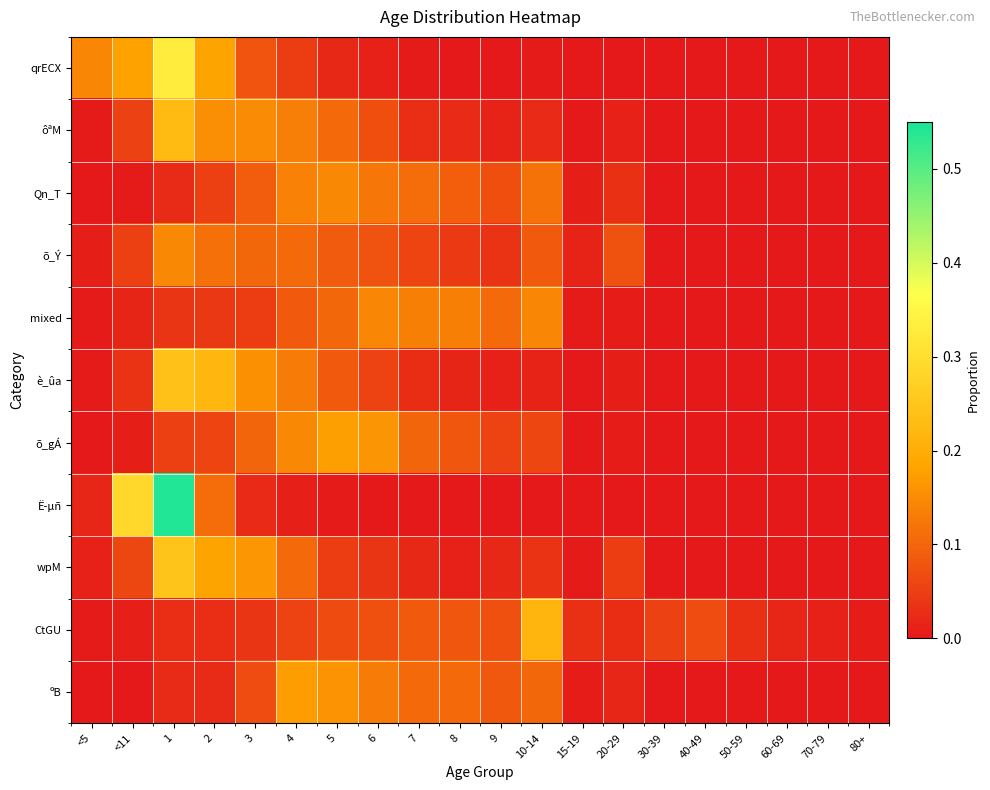

Reading left to right, what are all the values shown in this chart?

qrECX: <5=0.1	<11=0.2	1=0.3	2=0.2	3=0.1	4=0.0	5=0.0	6=0.0	7=0.0	8=0.0	9=0.0	10-14=0.0	15-19=0.0	20-29=0.0	30-39=0.0	40-49=0.0	50-59=0.0	60-69=0.0	70-79=0.0	80+=0.0
ôªM: <5=0.0	<11=0.1	1=0.2	2=0.2	3=0.1	4=0.1	5=0.1	6=0.1	7=0.0	8=0.0	9=0.0	10-14=0.0	15-19=0.0	20-29=0.0	30-39=0.0	40-49=0.0	50-59=0.0	60-69=0.0	70-79=0.0	80+=0.0
Qn_T: <5=0.0	<11=0.0	1=0.0	2=0.1	3=0.1	4=0.1	5=0.1	6=0.1	7=0.1	8=0.1	9=0.1	10-14=0.1	15-19=0.0	20-29=0.0	30-39=0.0	40-49=0.0	50-59=0.0	60-69=0.0	70-79=0.0	80+=0.0
õ_Ý: <5=0.0	<11=0.1	1=0.1	2=0.1	3=0.1	4=0.1	5=0.1	6=0.1	7=0.1	8=0.0	9=0.0	10-14=0.1	15-19=0.0	20-29=0.1	30-39=0.0	40-49=0.0	50-59=0.0	60-69=0.0	70-79=0.0	80+=0.0
mixed: <5=0.0	<11=0.0	1=0.0	2=0.0	3=0.0	4=0.1	5=0.1	6=0.1	7=0.1	8=0.1	9=0.1	10-14=0.1	15-19=0.0	20-29=0.0	30-39=0.0	40-49=0.0	50-59=0.0	60-69=0.0	70-79=0.0	80+=0.0
è_ûa: <5=0.0	<11=0.0	1=0.2	2=0.2	3=0.2	4=0.1	5=0.1	6=0.1	7=0.0	8=0.0	9=0.0	10-14=0.0	15-19=0.0	20-29=0.0	30-39=0.0	40-49=0.0	50-59=0.0	60-69=0.0	70-79=0.0	80+=0.0
õ_gÁ: <5=0.0	<11=0.0	1=0.1	2=0.1	3=0.1	4=0.1	5=0.2	6=0.2	7=0.1	8=0.1	9=0.1	10-14=0.1	15-19=0.0	20-29=0.0	30-39=0.0	40-49=0.0	50-59=0.0	60-69=0.0	70-79=0.0	80+=0.0
Ë­µñ: <5=0.0	<11=0.3	1=0.5	2=0.1	3=0.0	4=0.0	5=0.0	6=0.0	7=0.0	8=0.0	9=0.0	10-14=0.0	15-19=0.0	20-29=0.0	30-39=0.0	40-49=0.0	50-59=0.0	60-69=0.0	70-79=0.0	80+=0.0
wpM: <5=0.0	<11=0.1	1=0.2	2=0.2	3=0.2	4=0.1	5=0.0	6=0.0	7=0.0	8=0.0	9=0.0	10-14=0.0	15-19=0.0	20-29=0.0	30-39=0.0	40-49=0.0	50-59=0.0	60-69=0.0	70-79=0.0	80+=0.0
CtGU: <5=0.0	<11=0.0	1=0.0	2=0.0	3=0.0	4=0.1	5=0.1	6=0.1	7=0.1	8=0.1	9=0.1	10-14=0.2	15-19=0.0	20-29=0.0	30-39=0.1	40-49=0.1	50-59=0.0	60-69=0.0	70-79=0.0	80+=0.0
ºB: <5=0.0	<11=0.0	1=0.0	2=0.0	3=0.1	4=0.2	5=0.2	6=0.1	7=0.1	8=0.1	9=0.1	10-14=0.1	15-19=0.0	20-29=0.0	30-39=0.0	40-49=0.0	50-59=0.0	60-69=0.0	70-79=0.0	80+=0.0